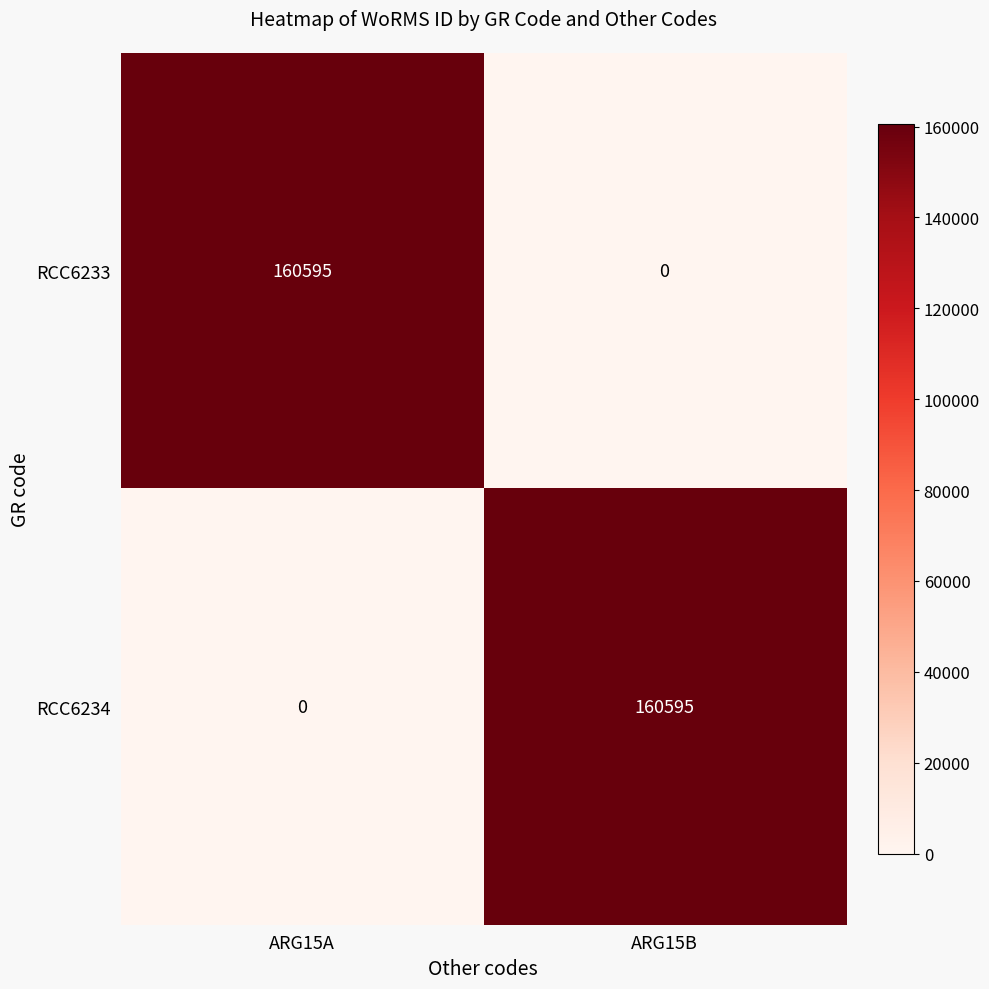

Reading left to right, extract all data points from this chart.

RCC6233: 160595	0
RCC6234: 0	160595